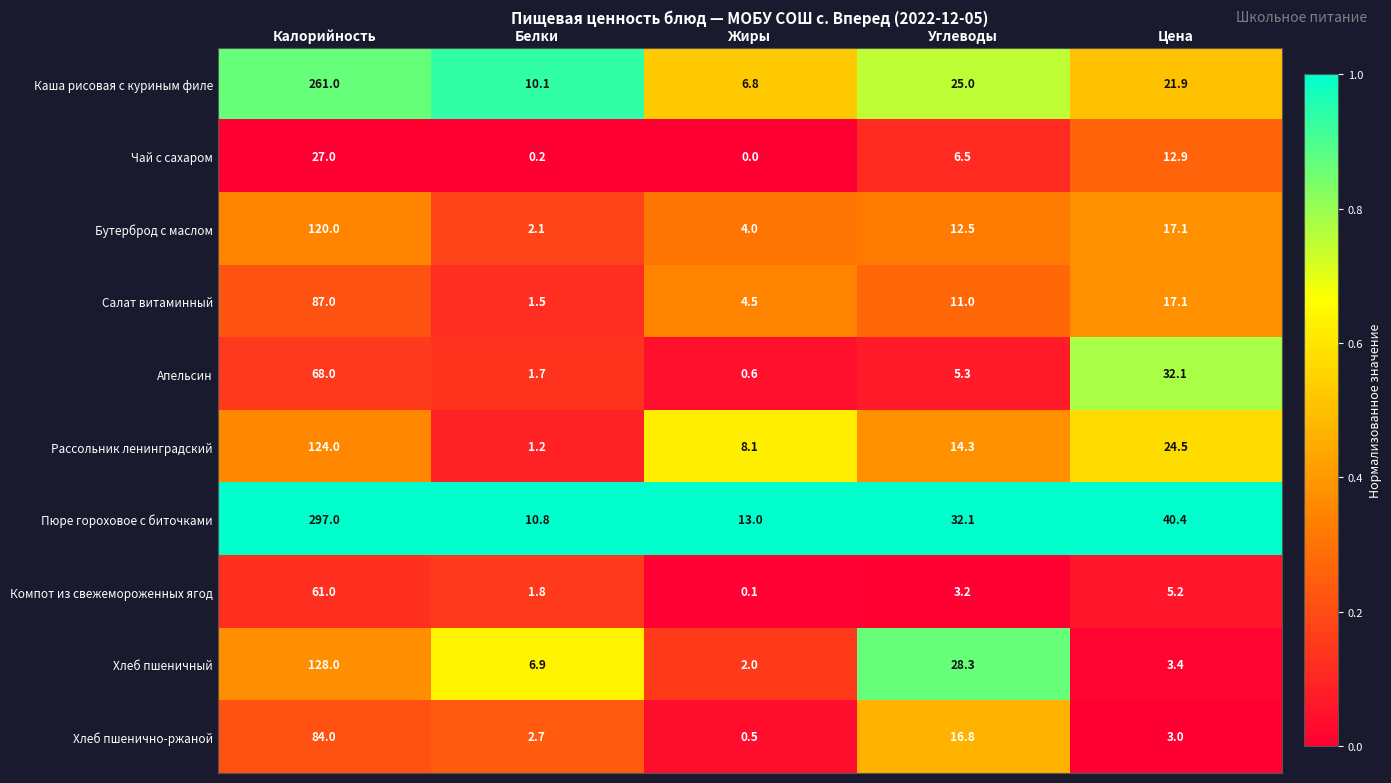

How many distinct data groups are displayed?

10